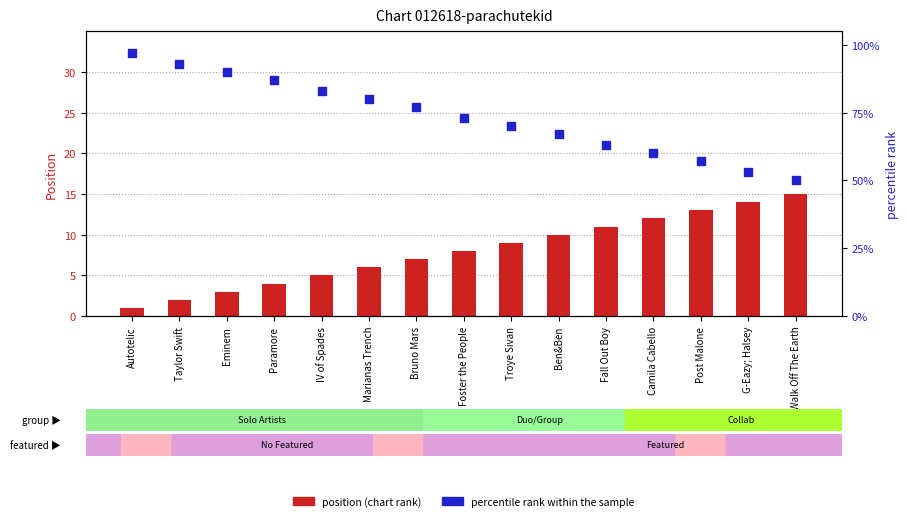

What are all the series names shown in the legend?

Position, percentile rank within the sample